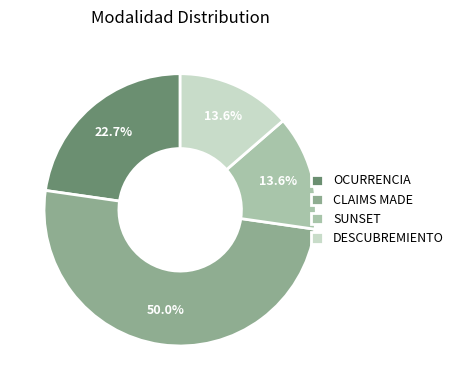

Is it true that OCURRENCIA is 23% of the pie?

True